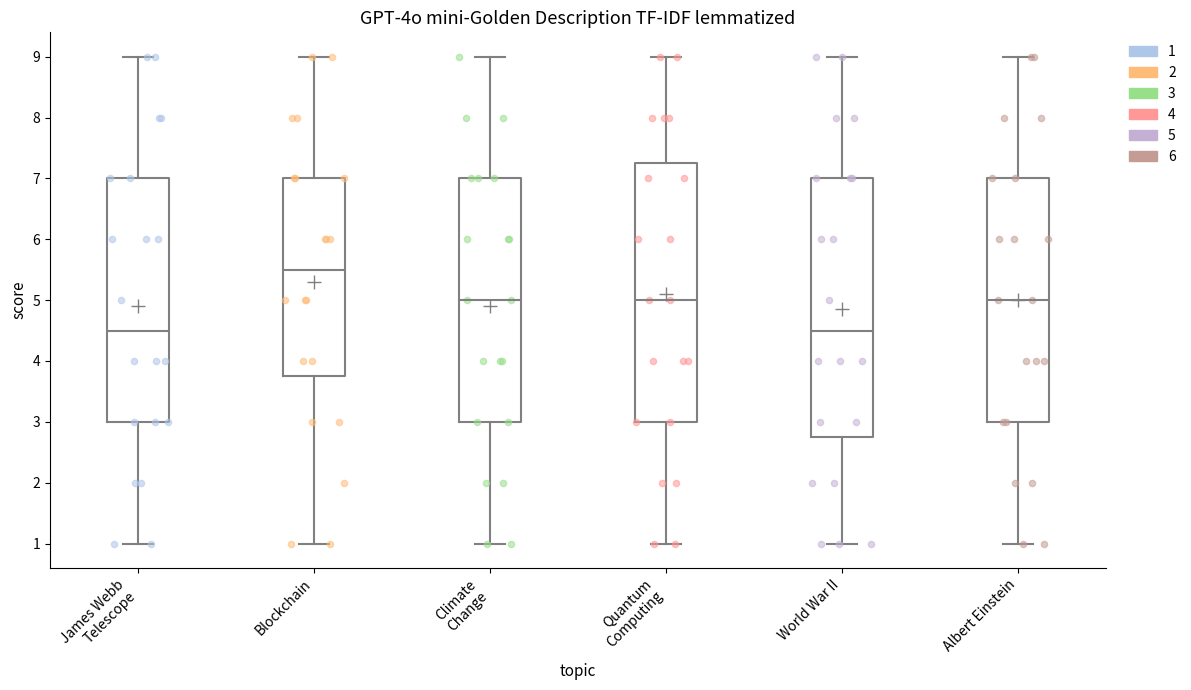

Reading left to right, read every box against the y-axis: the position of its median line, the range the box covers, and the ends of its whiskers. The values are not printed on the chart, so give them approximately, as read against the axis.

James Webb Telescope: median 4.5, box 3.0 to 7.0, whiskers 1.0 to 9.0
Blockchain: median 5.5, box 3.8 to 7.0, whiskers 1.0 to 9.0
Climate Change: median 5.0, box 3.0 to 7.0, whiskers 1.0 to 9.0
Quantum Computing: median 5.0, box 3.0 to 7.3, whiskers 1.0 to 9.0
World War II: median 4.5, box 2.8 to 7.0, whiskers 1.0 to 9.0
Albert Einstein: median 5.0, box 3.0 to 7.0, whiskers 1.0 to 9.0